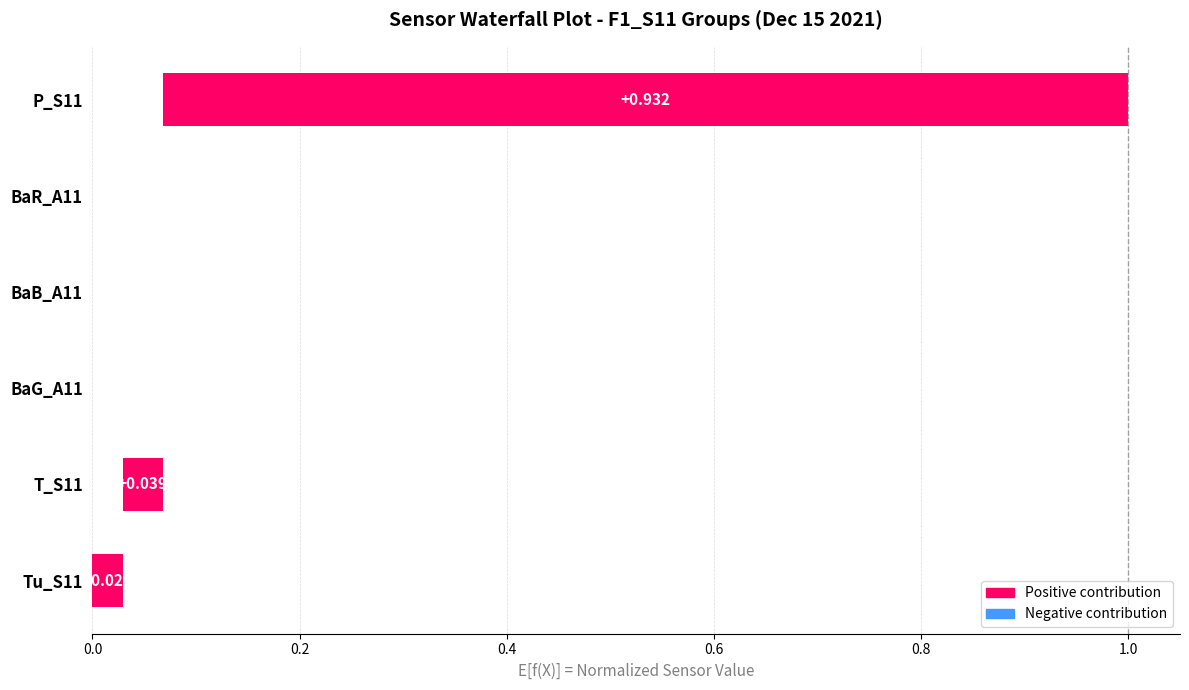

Reading left to right, extract all data points from this chart.

0.0	0.0	0.0	0.0	0.0	0.9